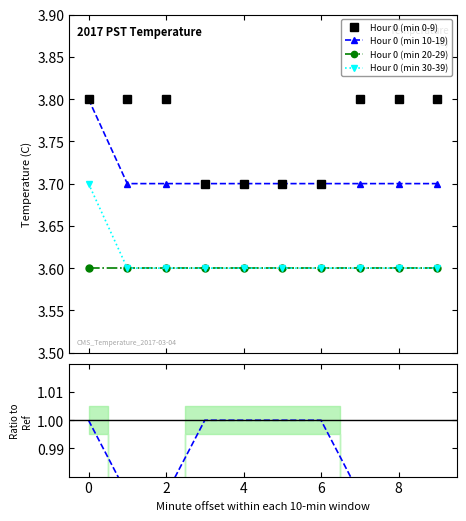

What are all the series names shown in the legend?

Hour 0 (min 0-9), Hour 0 (min 10-19), Hour 0 (min 20-29), Hour 0 (min 30-39)